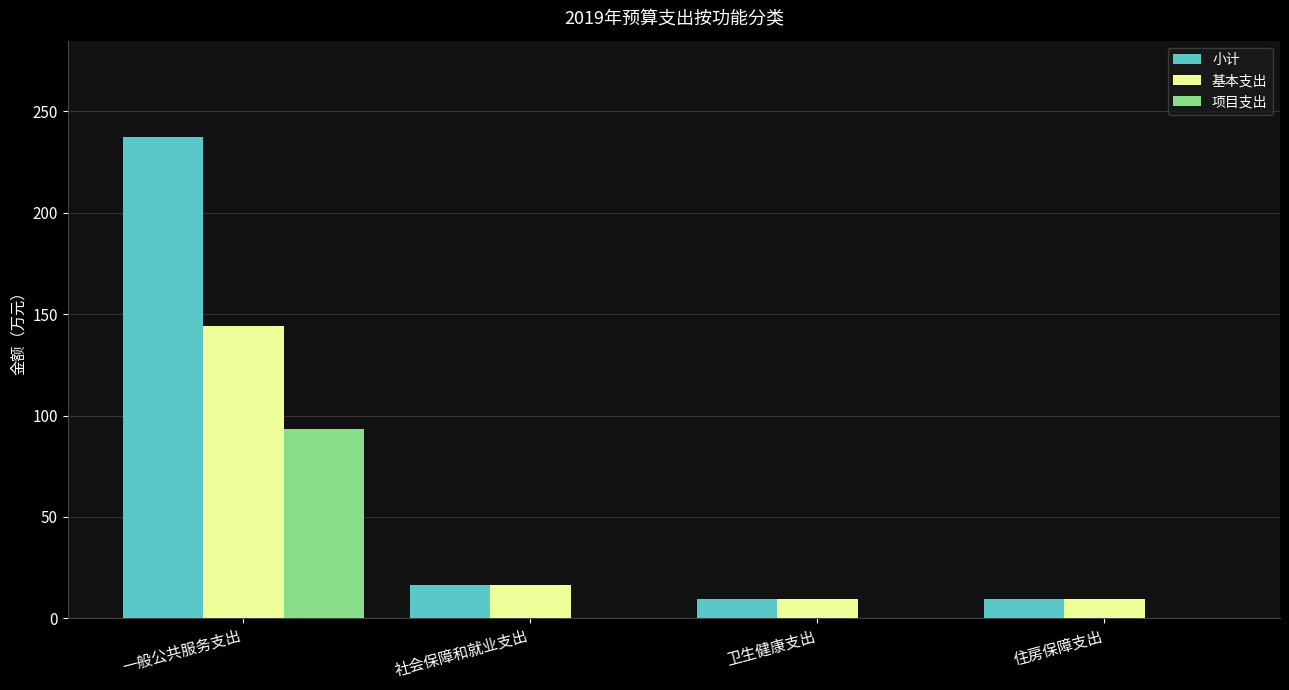

The value of 基本支出 at 卫生健康支出 is 9.4. True or false?

True